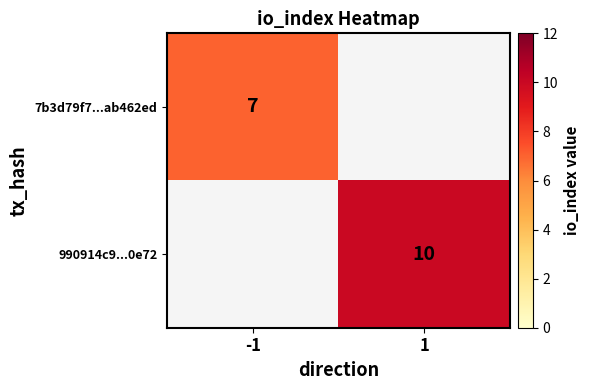

Is it true that 990914c9...0e72 equals 10 at 1?

True